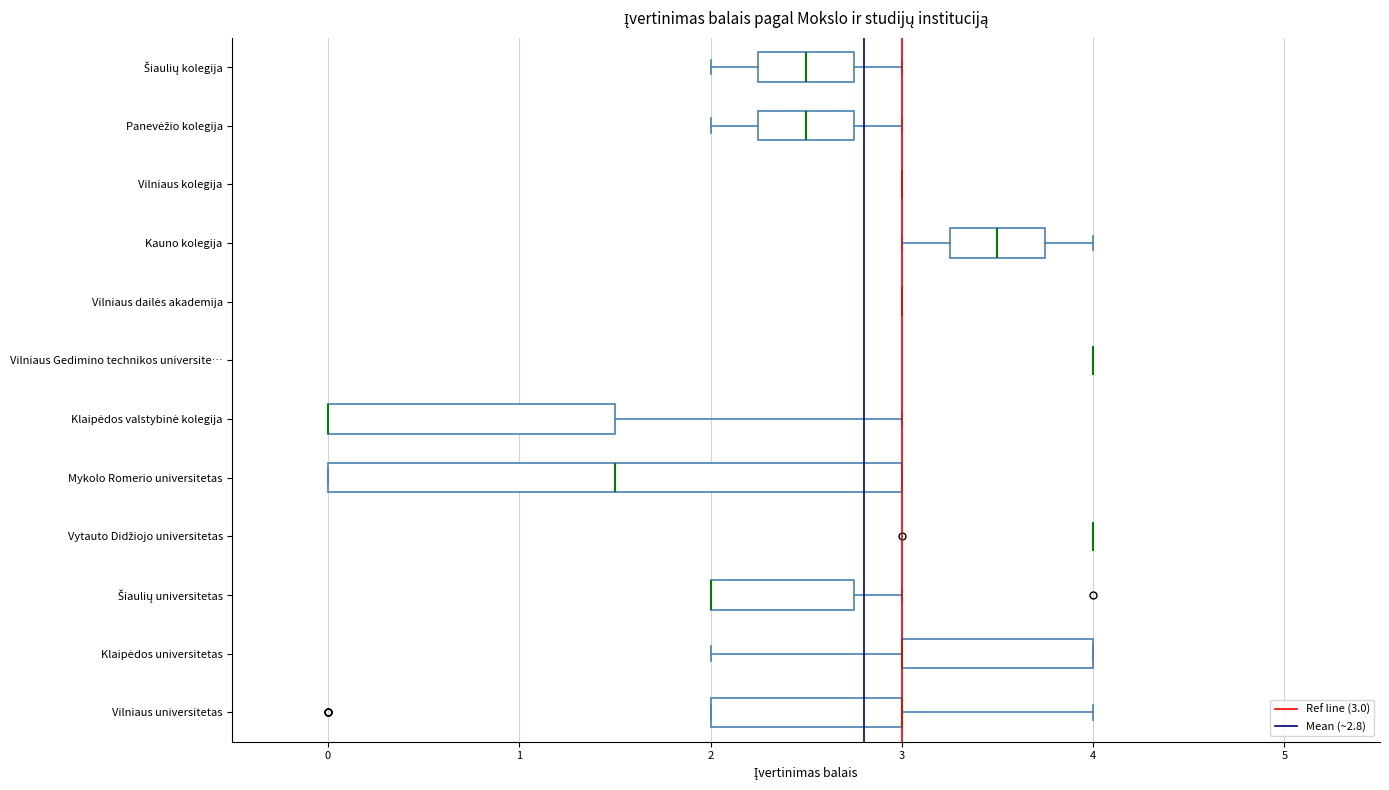

Reading bottom to top, read every box against the x-axis: the position of its median line, the range the box covers, and the ends of its whiskers. The values are not printed on the chart, so give them approximately, as read against the axis.

Vilniaus universitetas: median 3.0 (drawn on the box's right edge), box 2.0 to 3.0, whiskers 2.0 to 4.0
Klaipėdos universitetas: median 3.0 (drawn on the box's left edge), box 3.0 to 4.0, whiskers 2.0 to 4.0
Šiaulių universitetas: median 2.0 (drawn on the box's left edge), box 2.0 to 2.8, whiskers 2.0 to 3.0
Vytauto Didžiojo universitetas: box collapsed to a line at 4.0, whiskers 4.0 to 4.0
Mykolo Romerio universitetas: median 1.5, box 0.0 to 3.0, whiskers 0.0 to 3.0
Klaipėdos valstybinė kolegija: median 0.0 (drawn on the box's left edge), box 0.0 to 1.5, whiskers 0.0 to 3.0
Vilniaus Gedimino technikos universite…: box collapsed to a line at 4.0, whiskers 4.0 to 4.0
Vilniaus dailės akademija: box collapsed to a line at 3.0, whiskers 3.0 to 3.0
Kauno kolegija: median 3.5, box 3.3 to 3.8, whiskers 3.0 to 4.0
Vilniaus kolegija: box collapsed to a line at 3.0, whiskers 3.0 to 3.0
Panevėžio kolegija: median 2.5, box 2.3 to 2.8, whiskers 2.0 to 3.0
Šiaulių kolegija: median 2.5, box 2.3 to 2.8, whiskers 2.0 to 3.0